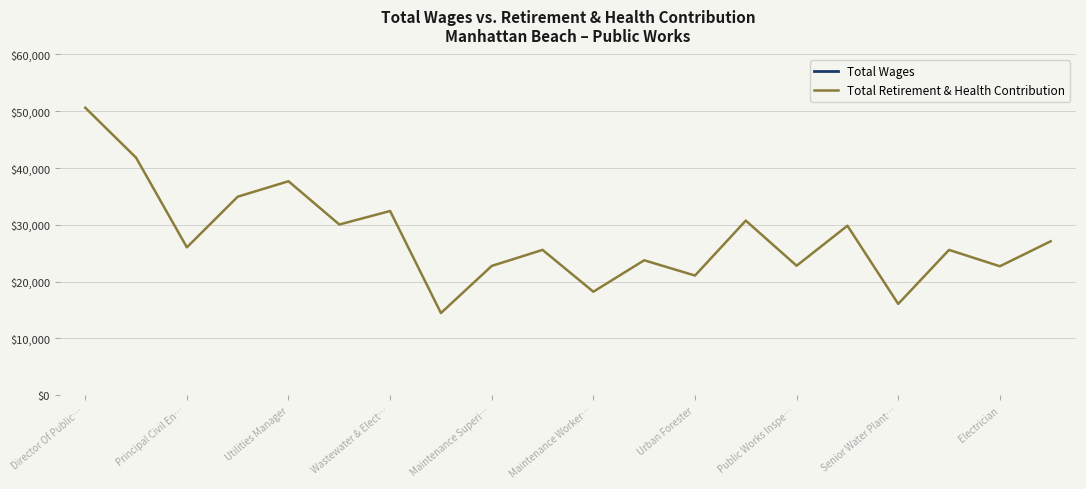

True or false: Total Wages and Total Retirement & Health Contribution cross at least once.

False